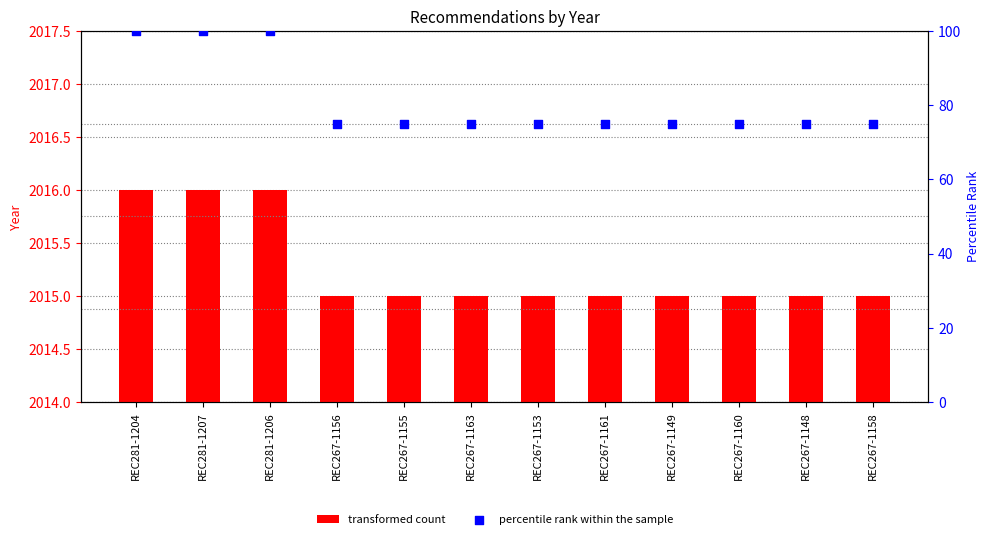

Which series has the largest total across all categories?

transformed count